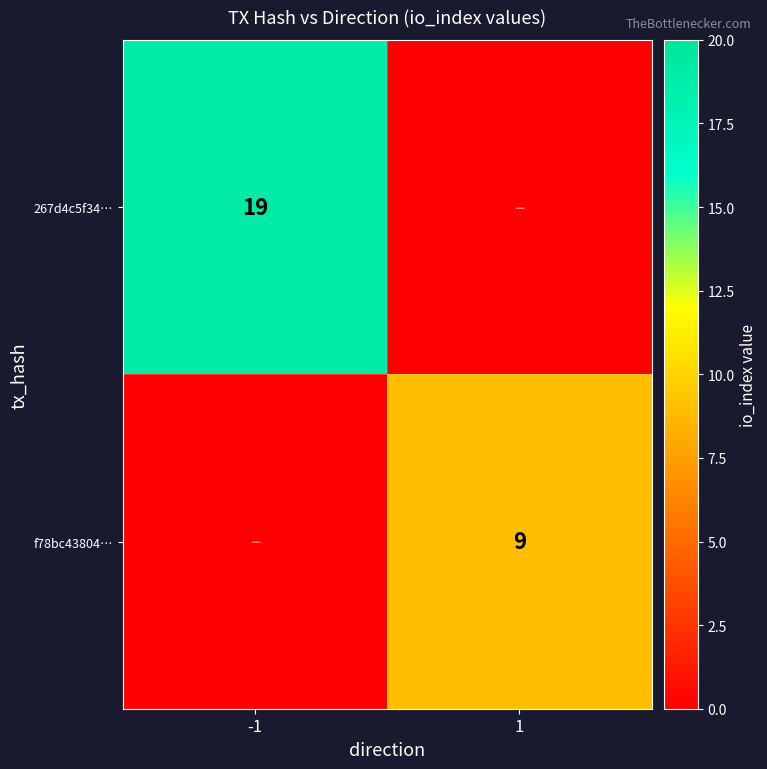

True or false: 267d4c5f34… has a value of 27 at -1.

False